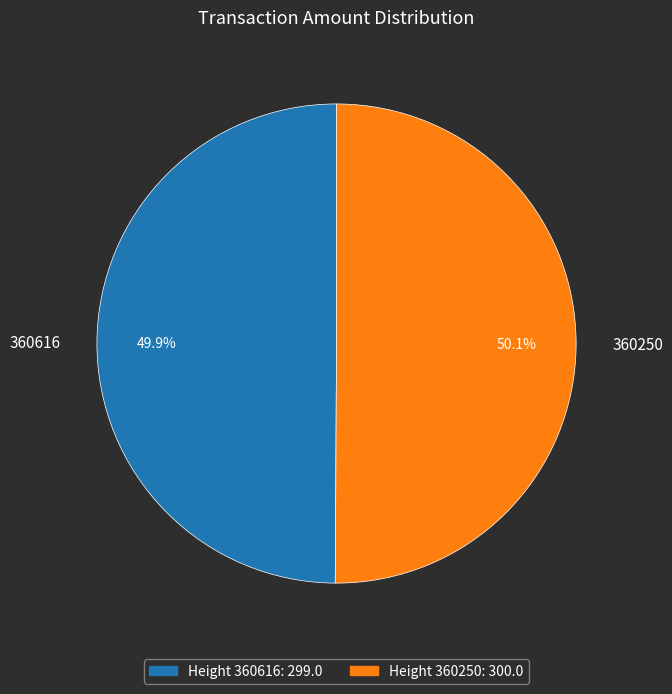

Is the sum of 360250 and 360616 greater than half?

Yes